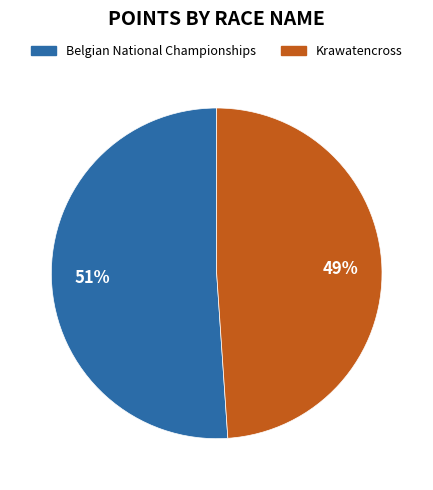

Do Belgian National Championships and Krawatencross together represent more than half of the pie?

Yes